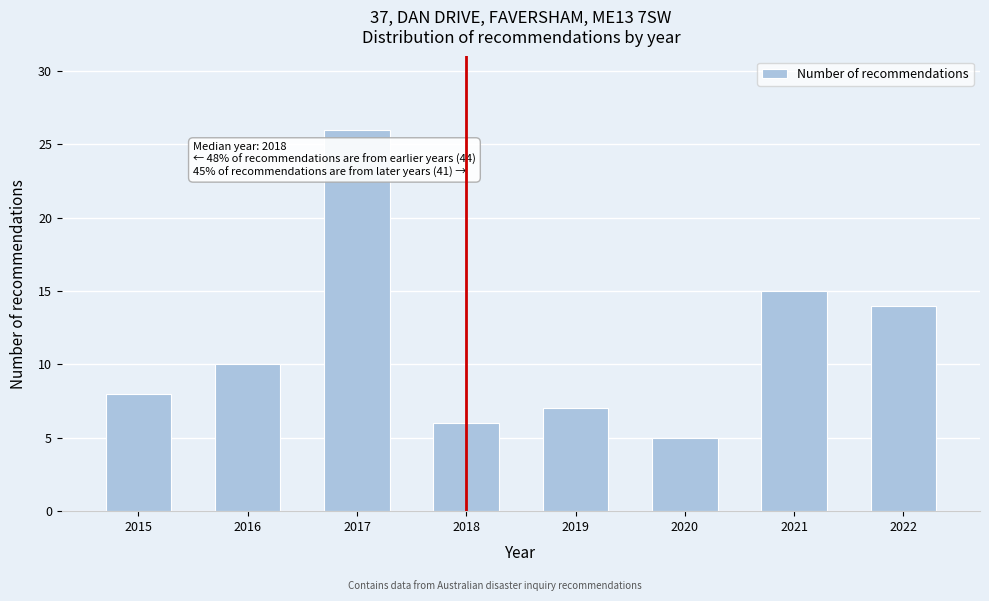

Reading left to right, what are all the values shown in this chart?

2015=8	2016=10	2017=26	2018=6	2019=7	2020=5	2021=15	2022=14